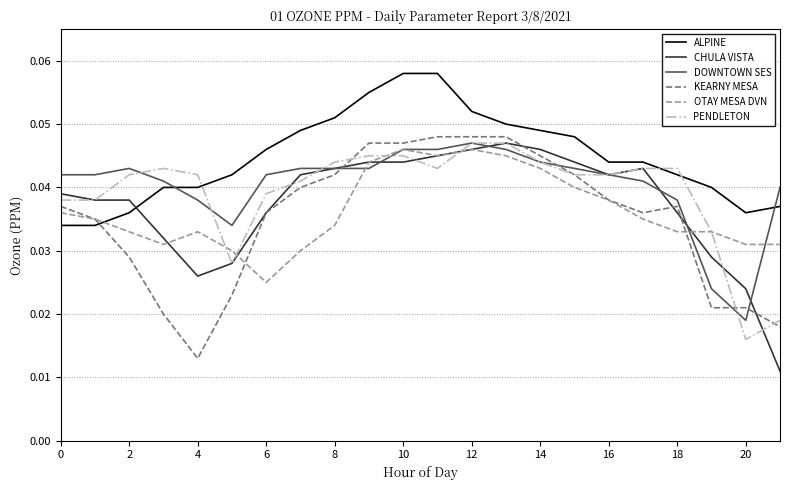

Which series has the largest total across all categories?

ALPINE